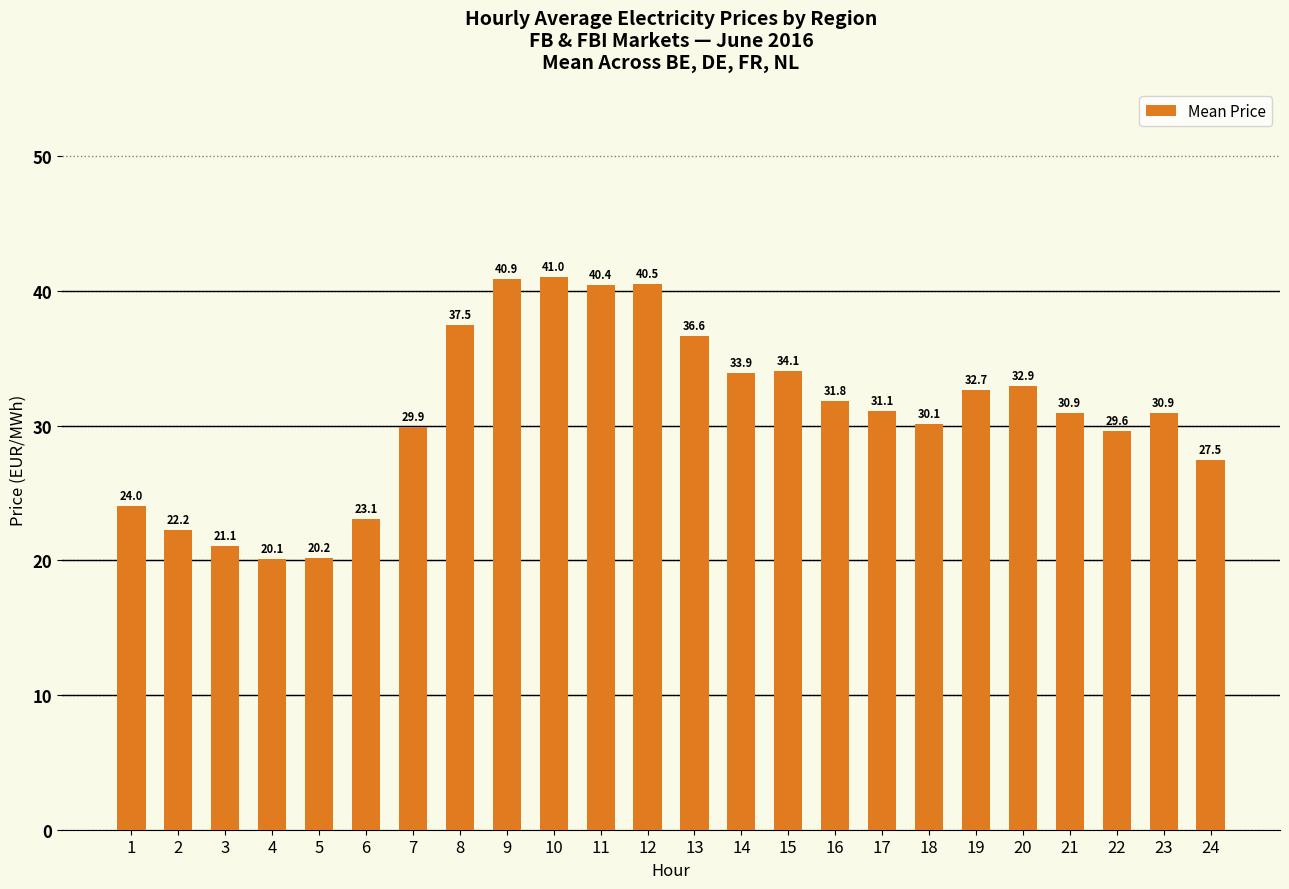

What is the sum of all values?

743.0